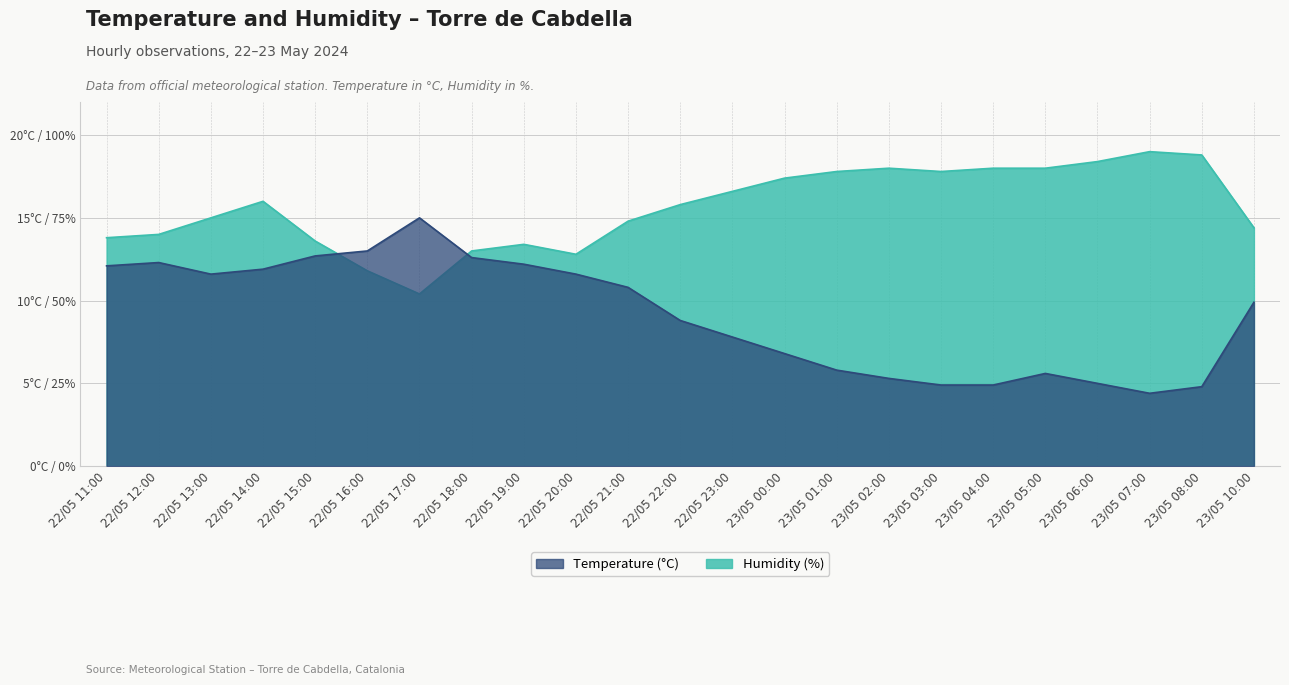

Rank the series by their maximum value, from lowest to highest.

Temperature (°C), Humidity (%)